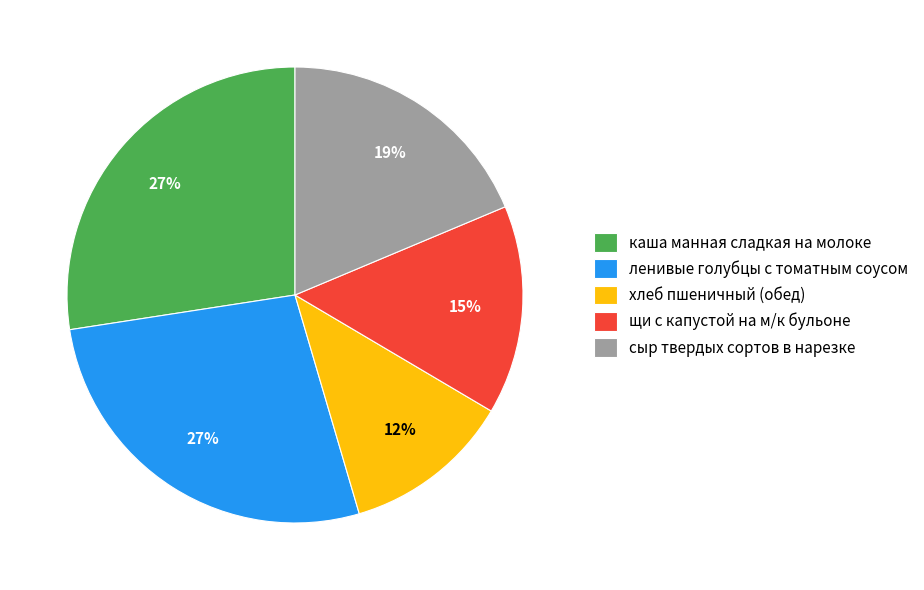

What percentage is the щи с капустой на м/к бульоне slice, to the nearest percent?

15%